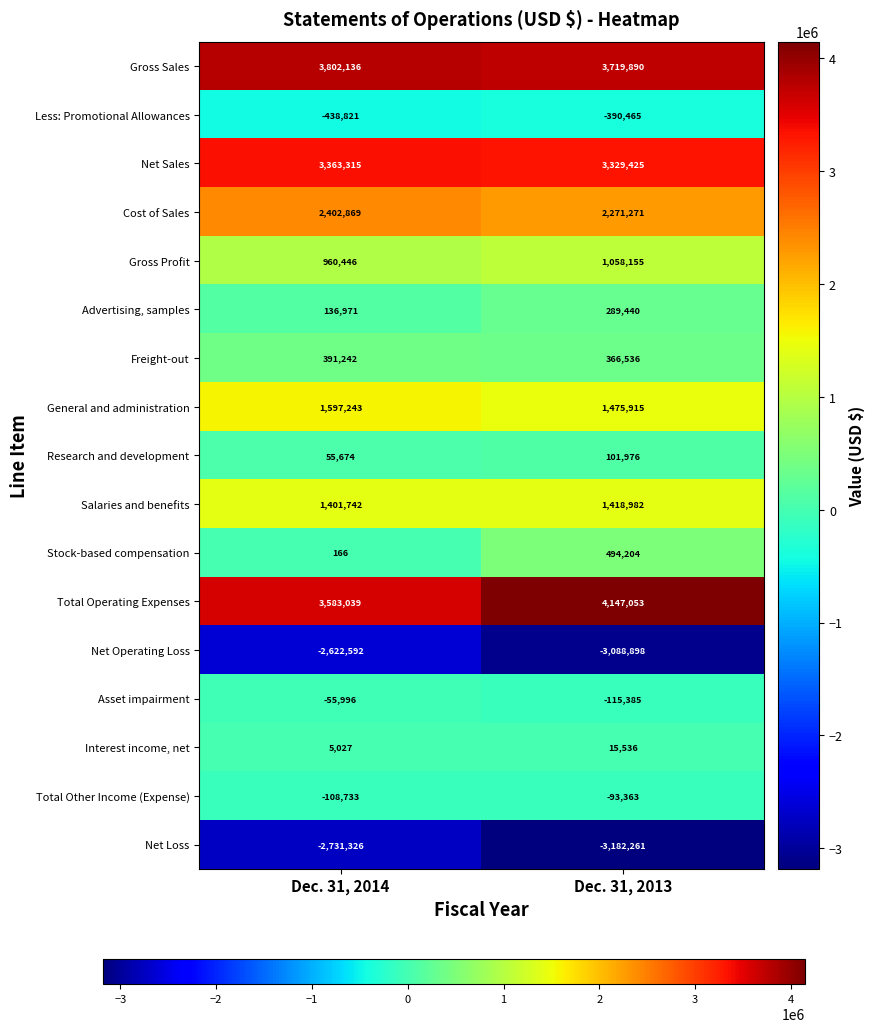

The value of Freight-out at Dec. 31, 2014 is 219404. True or false?

False